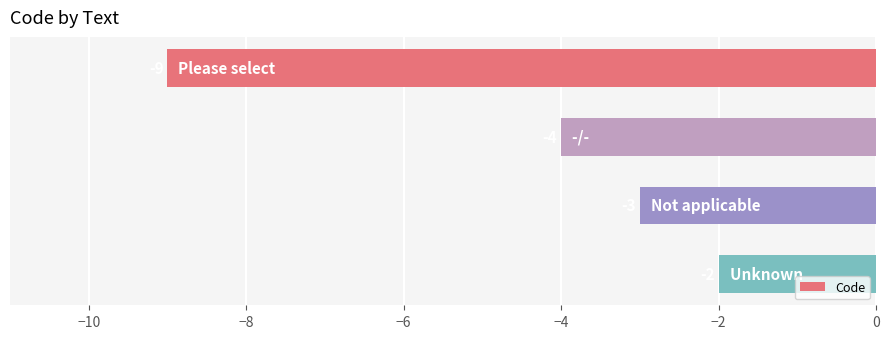

What is the minimum value shown in the chart?

-9